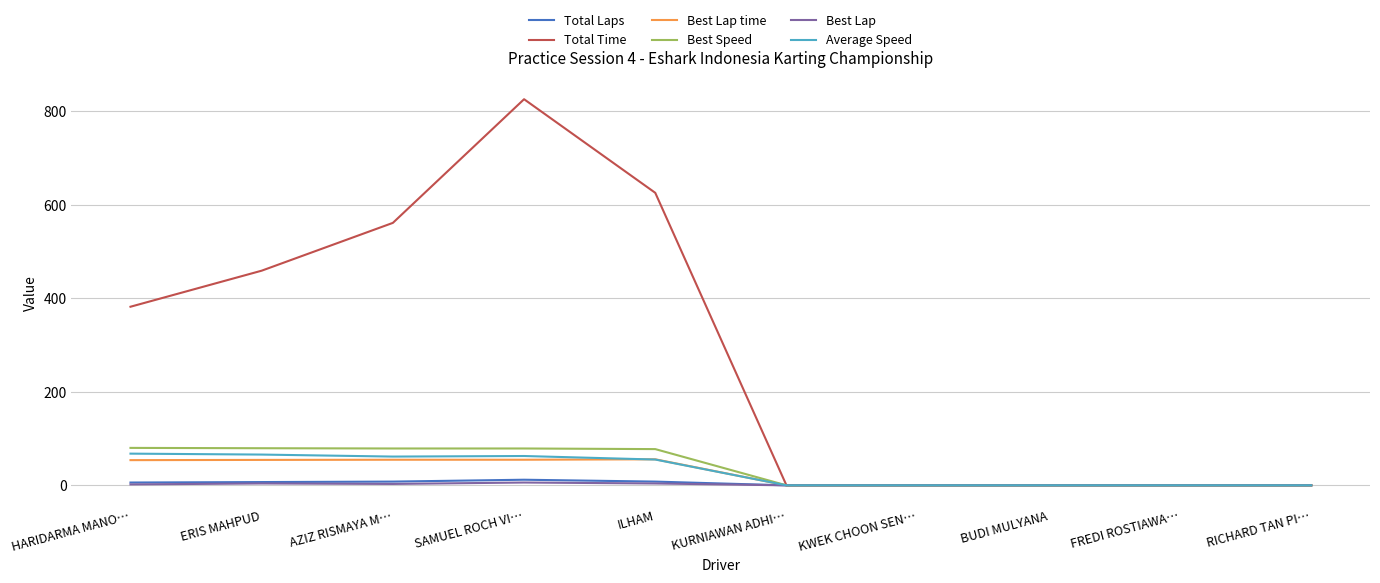

What is the greatest value displayed?

826.2